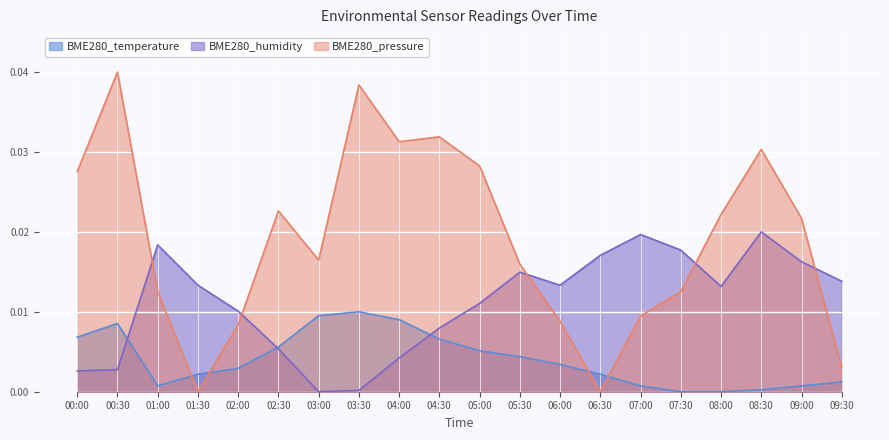

Which series changed the most between 01:30 and 07:00?

BME280_pressure